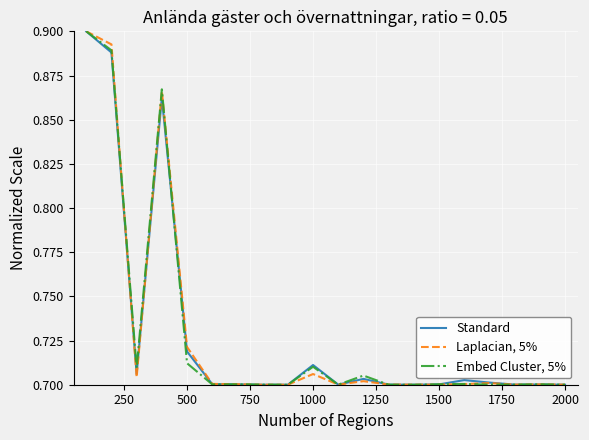

How many lines are shown in the chart?

3